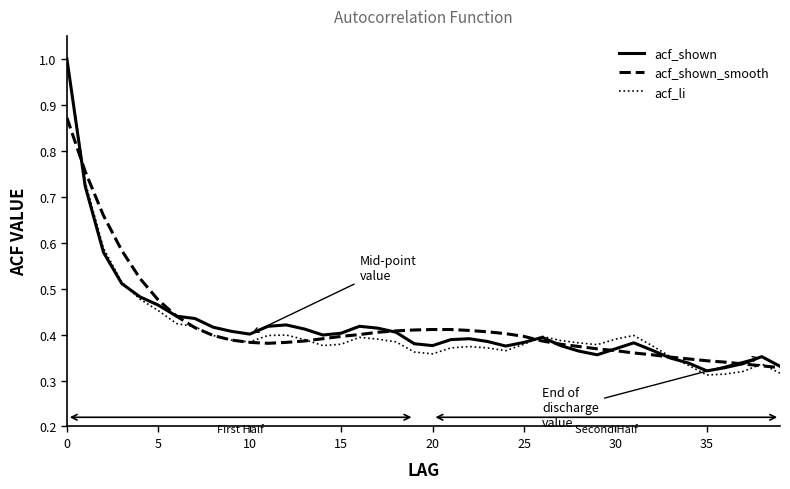

Which series has the largest range (max minus min)?

acf_li